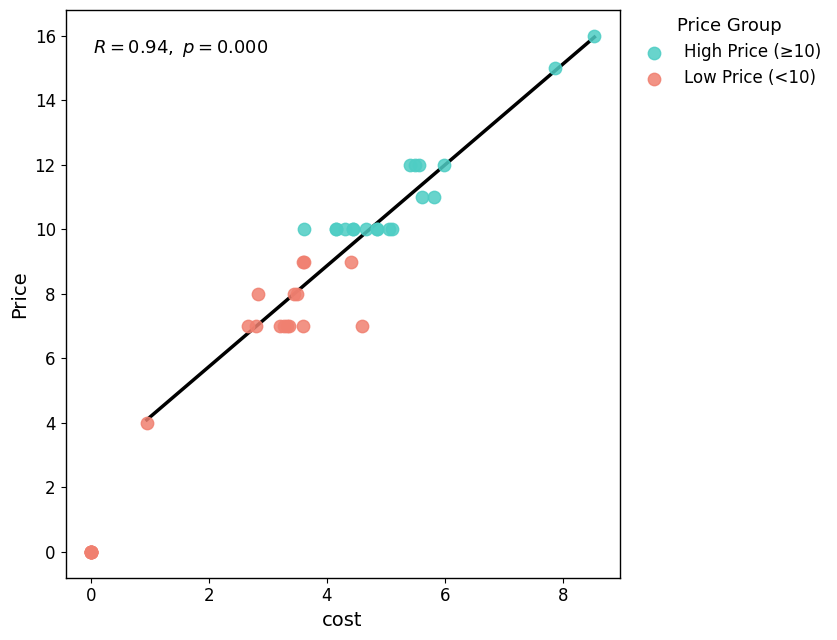

Which series contains the lowest Y value?

Low Price (<10)